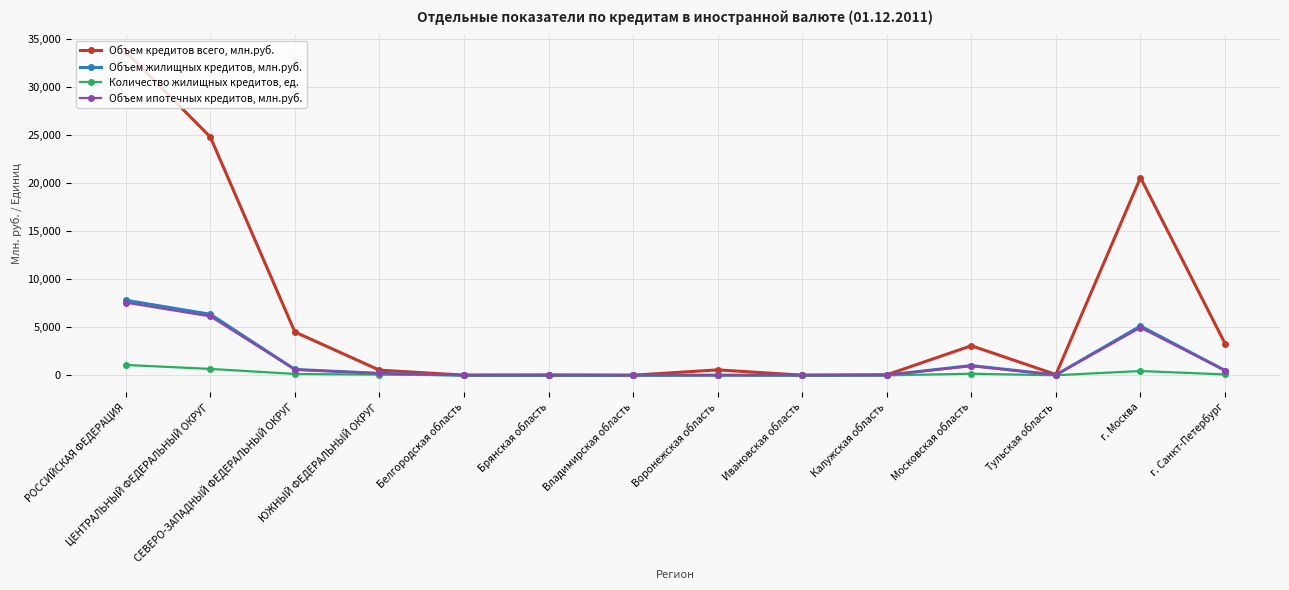

Rank the series by their maximum value, from lowest to highest.

Количество жилищных кредитов, ед., Объем ипотечных кредитов, млн.руб., Объем жилищных кредитов, млн.руб., Объем кредитов всего, млн.руб.